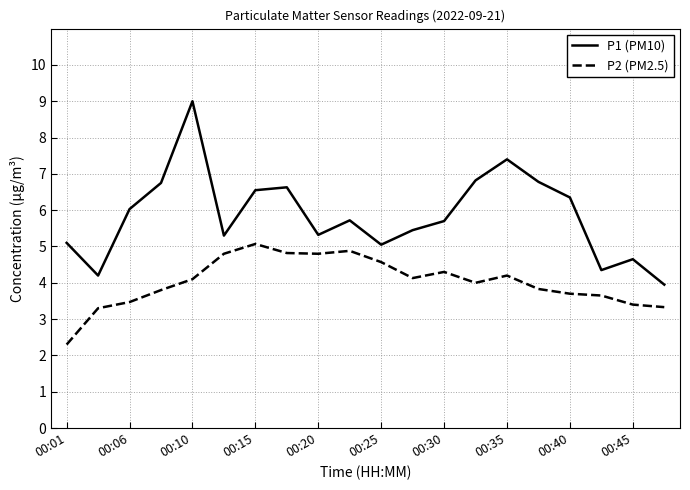

List the series in order of their peak value, highest first.

P1 (PM10), P2 (PM2.5)